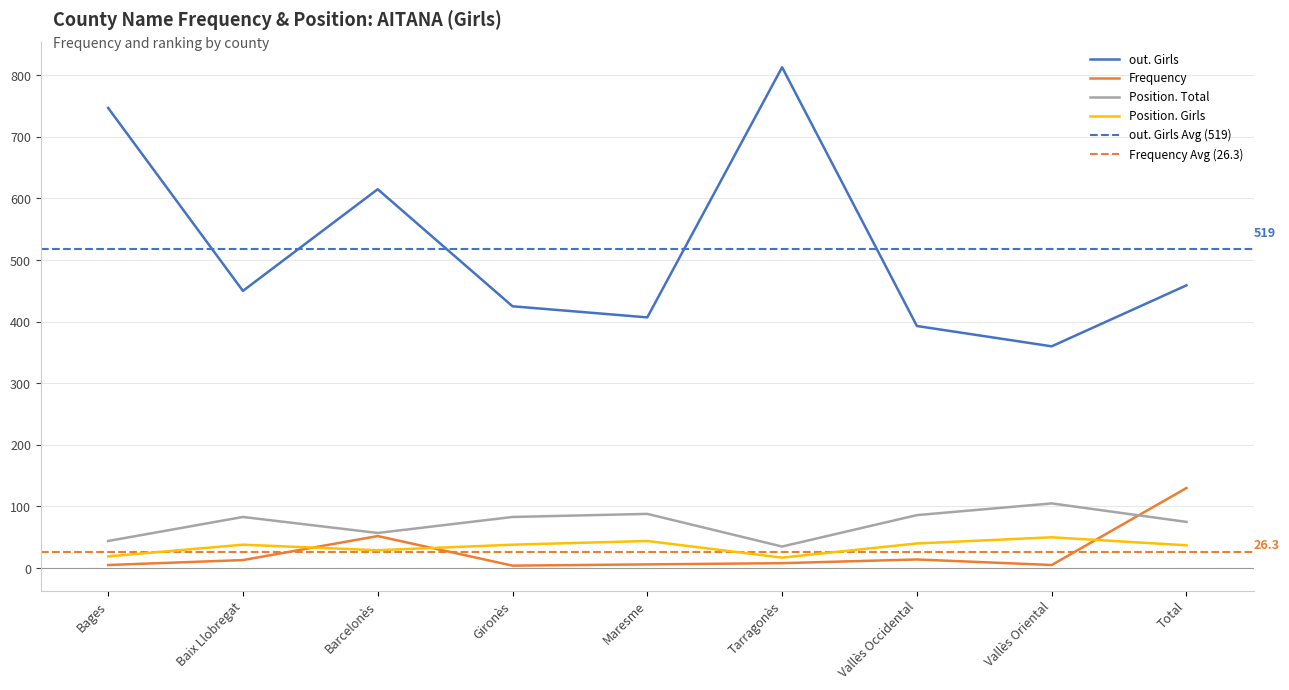

What is the maximum value for Position. Girls?

50